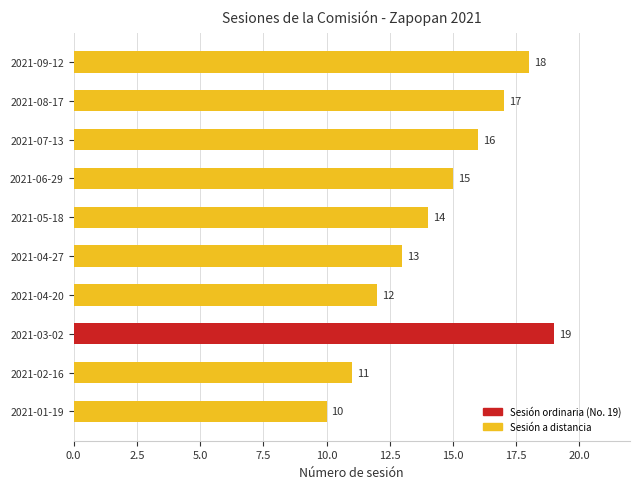

What is the smallest value displayed?

10